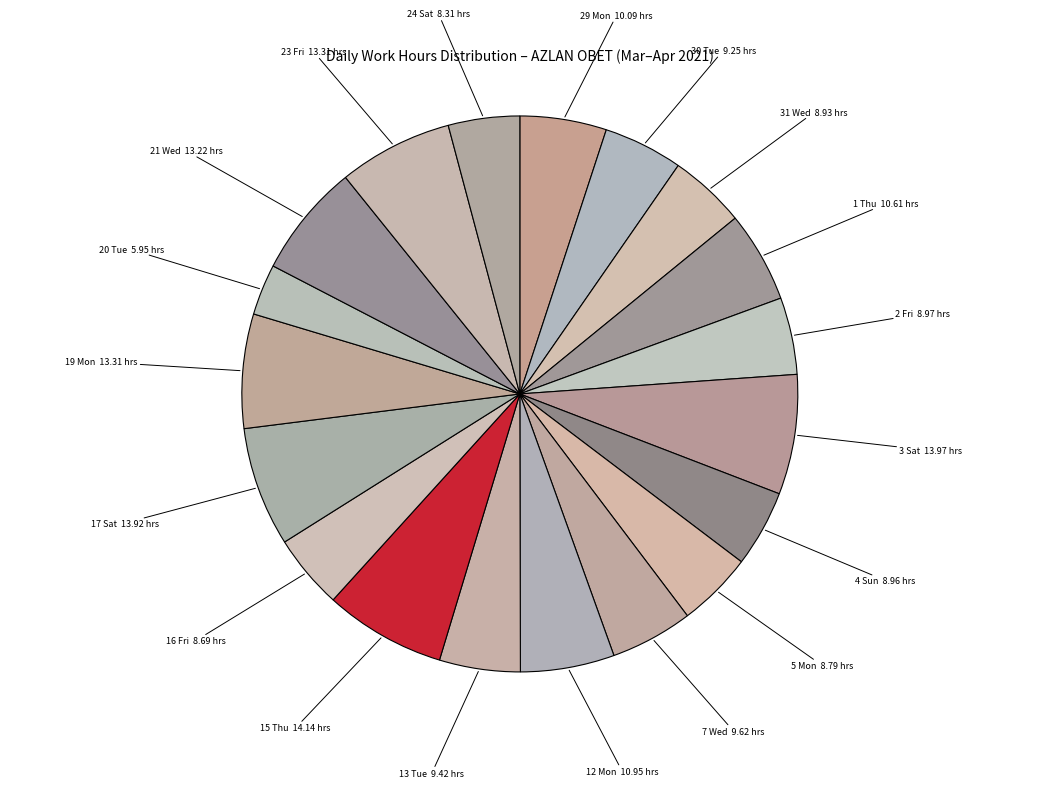

Count the number of slices in the pie.

19